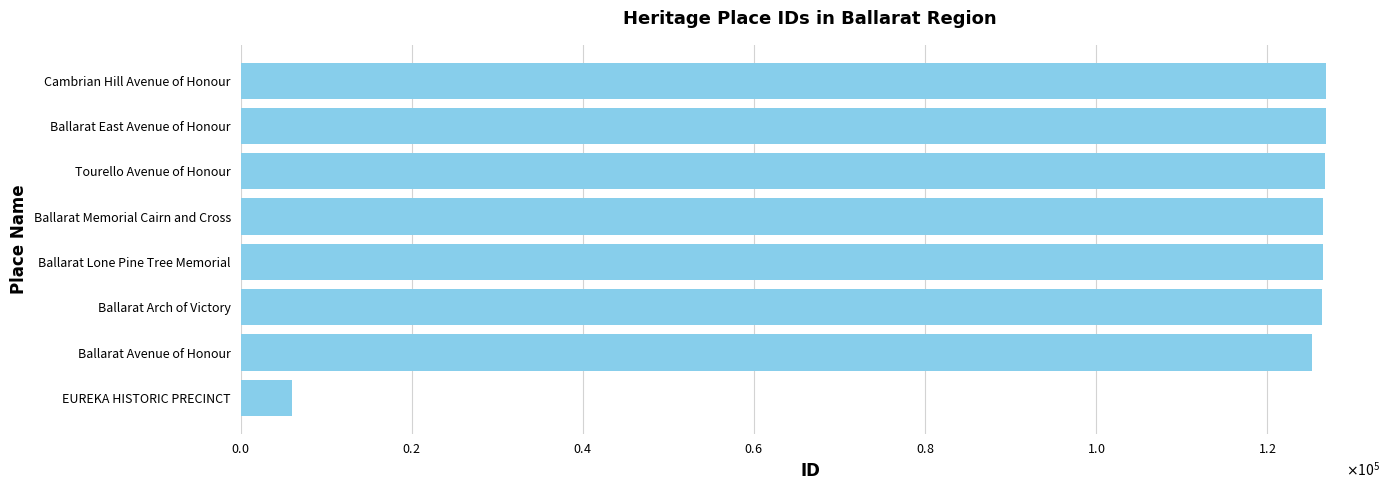

What is the smallest value displayed?

5993